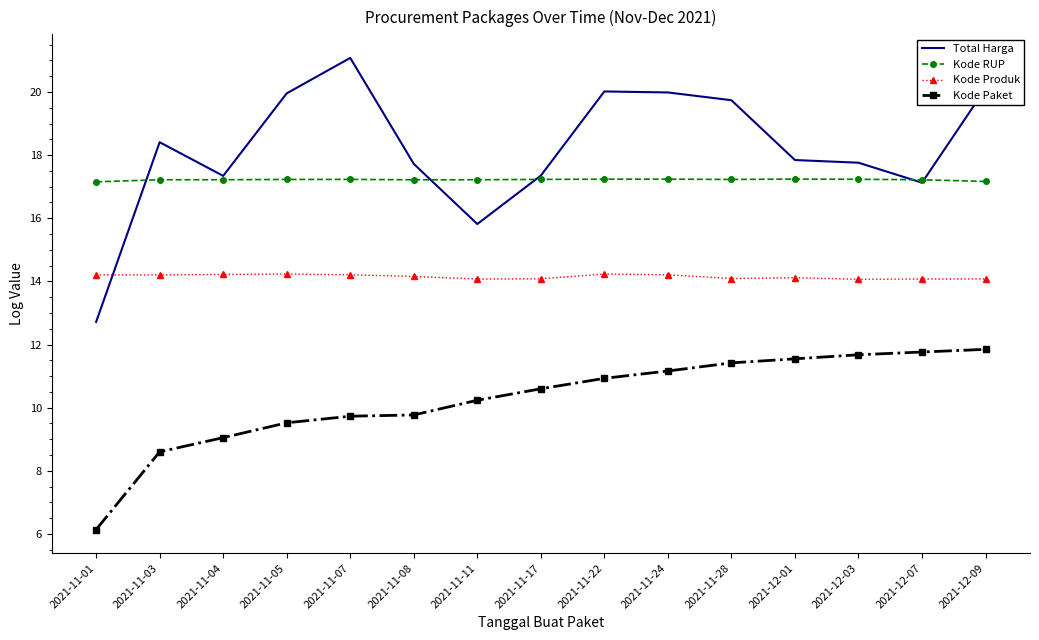

List the series in order of their peak value, lowest first.

Kode Paket, Kode Produk, Kode RUP, Total Harga